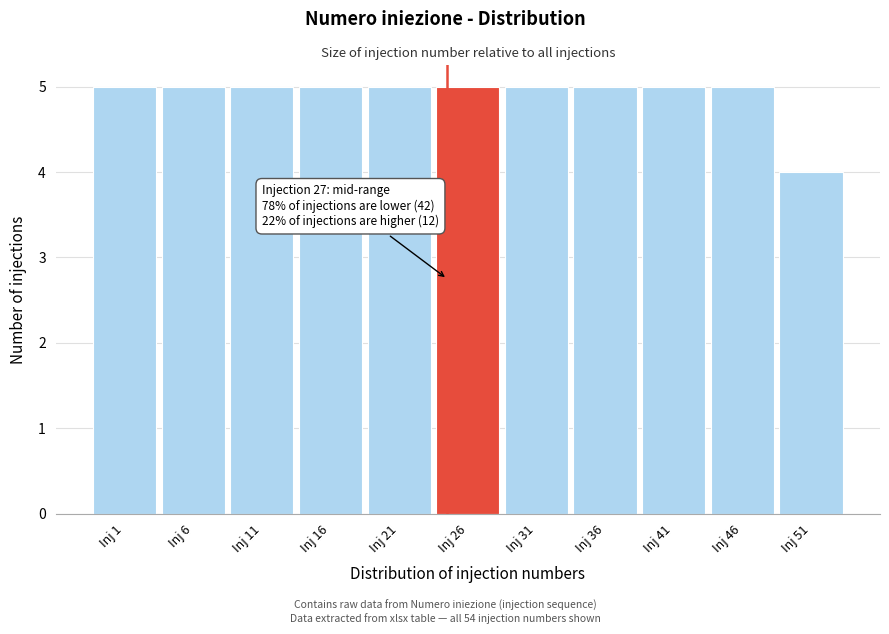

Reading right to left, extract all data points from this chart.

Inj 51=4	Inj 46=5	Inj 41=5	Inj 36=5	Inj 31=5	Inj 26=5	Inj 21=5	Inj 16=5	Inj 11=5	Inj 6=5	Inj 1=5